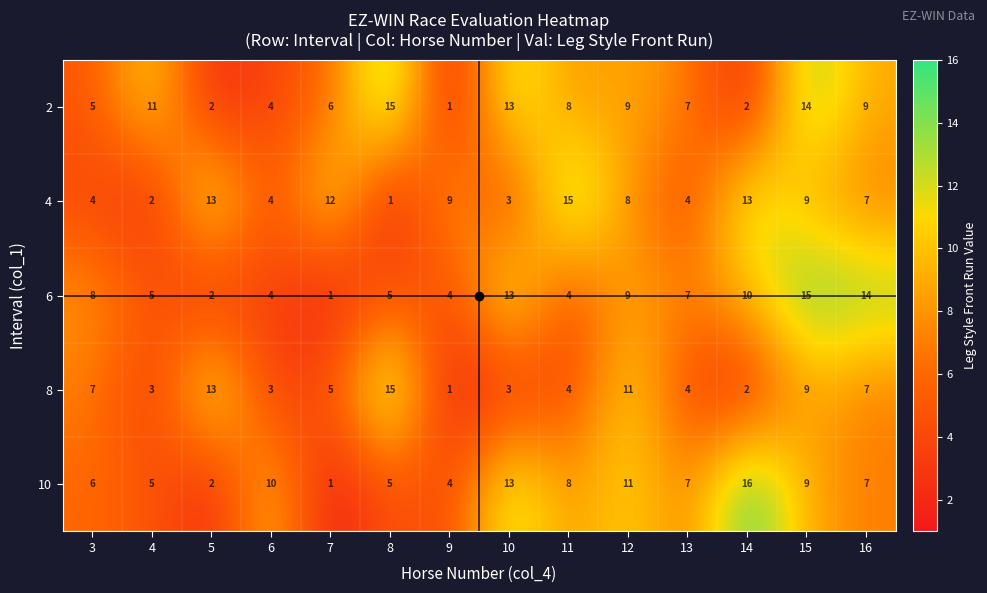

Which series has the widest spread of values?

10